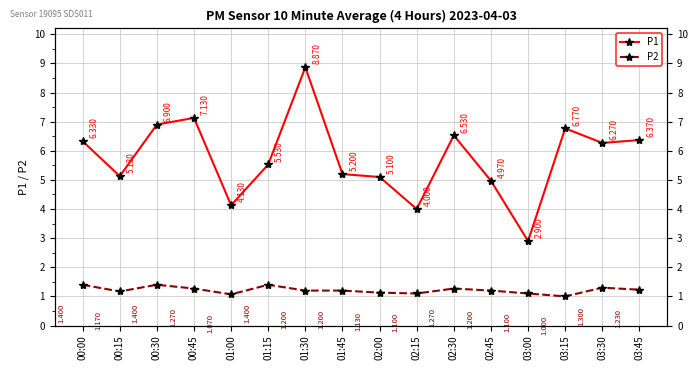

What is the difference between the maximum and minimum values in the P1 series?

6.0